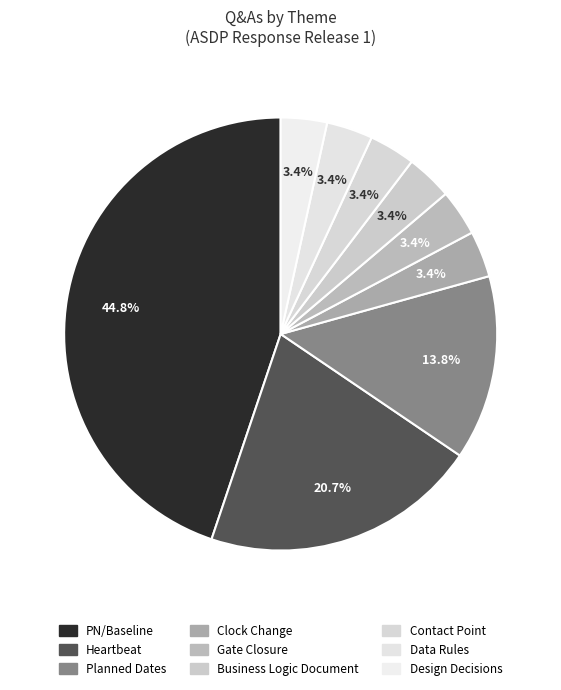

The Heartbeat slice represents 33% of the pie. True or false?

False